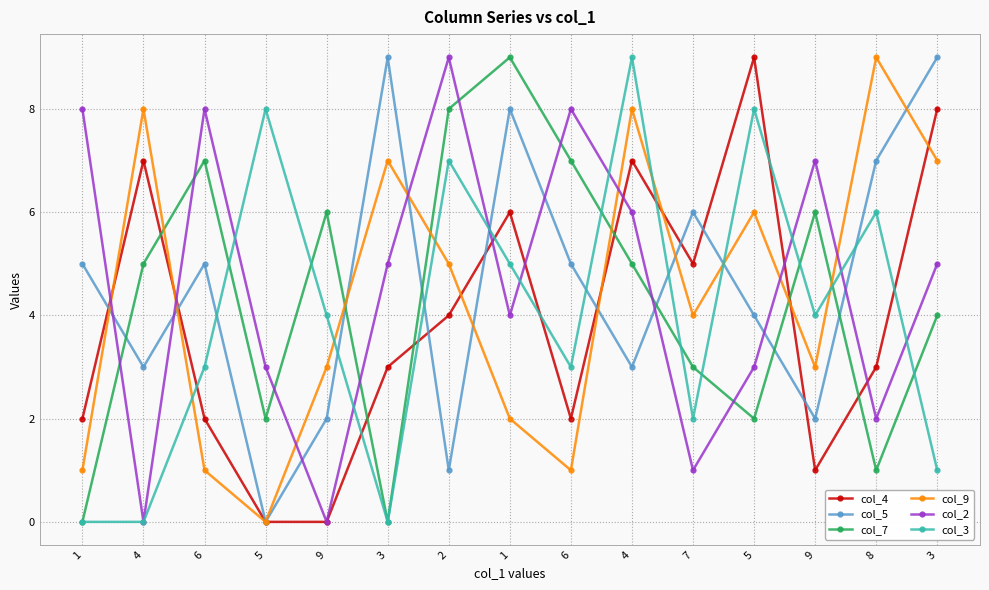

Which category has the highest value in the col_2 series?

2